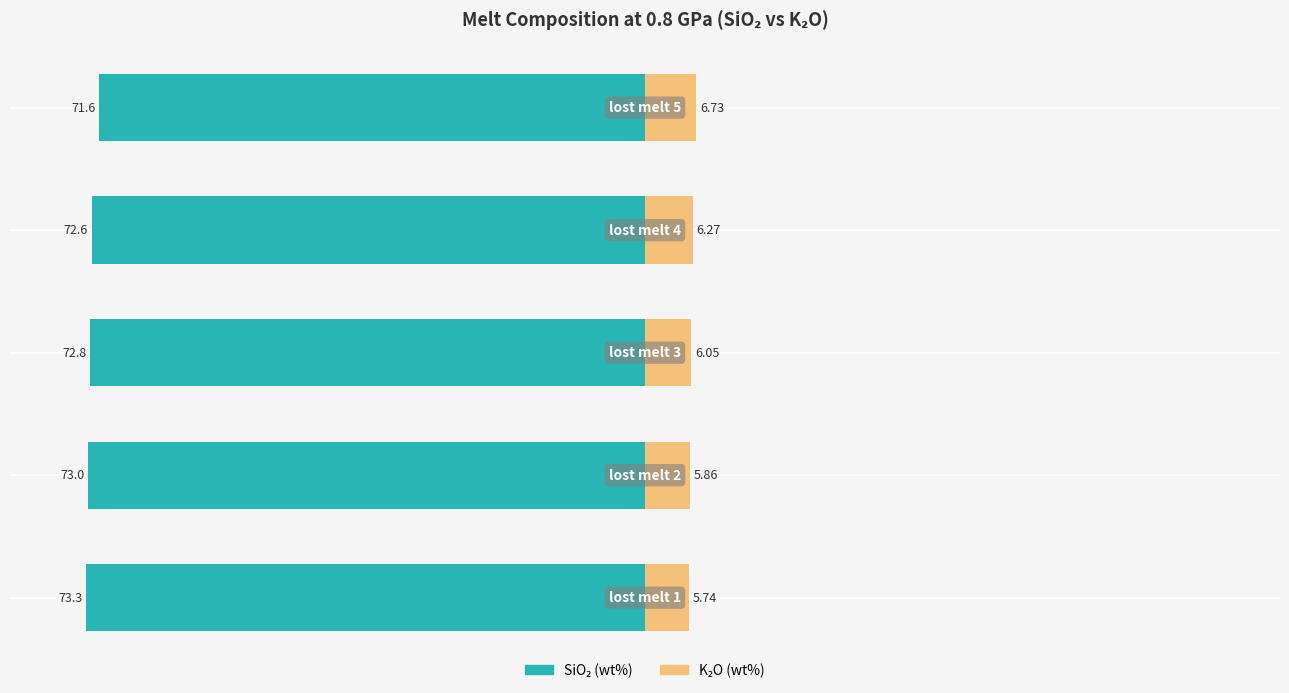

Is it true that SiO2 (wt%) equals -9.8 at −8?

False